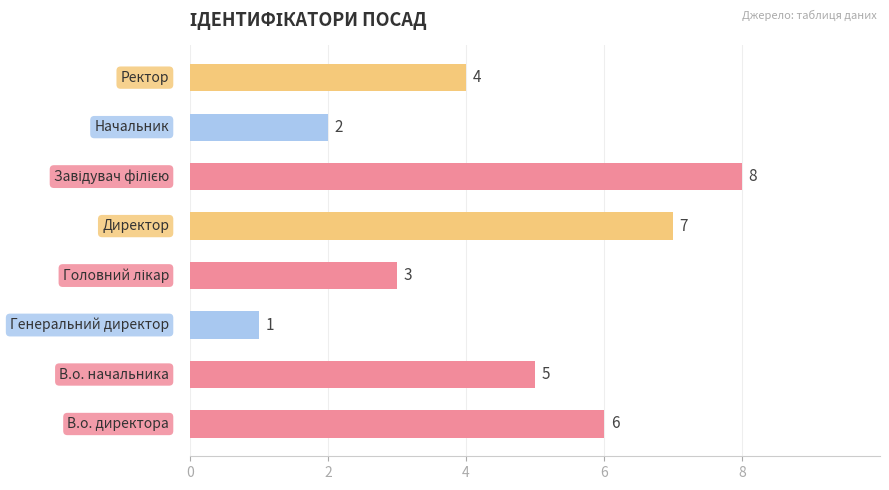

Reading bottom to top, list all the values displayed in this chart.

6	5	1	3	7	8	2	4